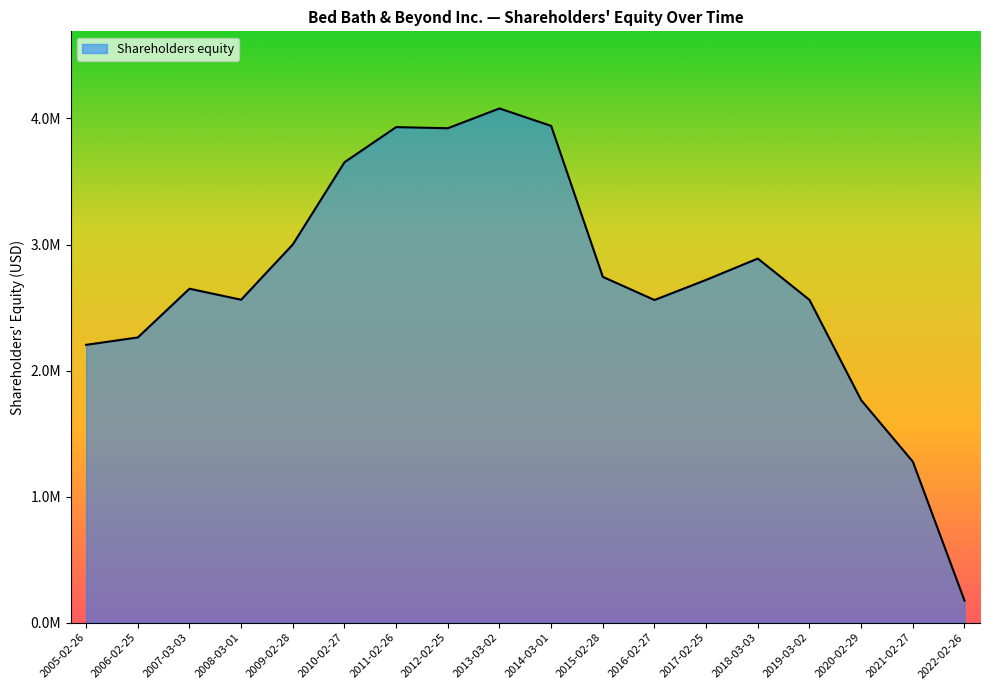

What is the average value?

2716263